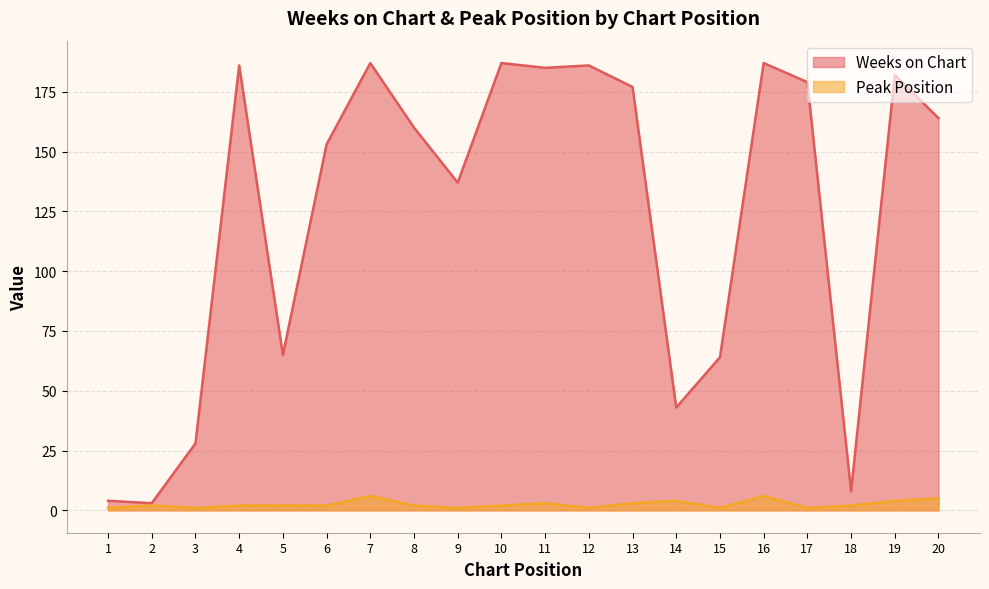

Rank the categories by Peak Position value from highest to lowest.

7, 16, 20, 14, 19, 11, 13, 2, 4, 5, 6, 8, 10, 18, 1, 3, 9, 12, 15, 17